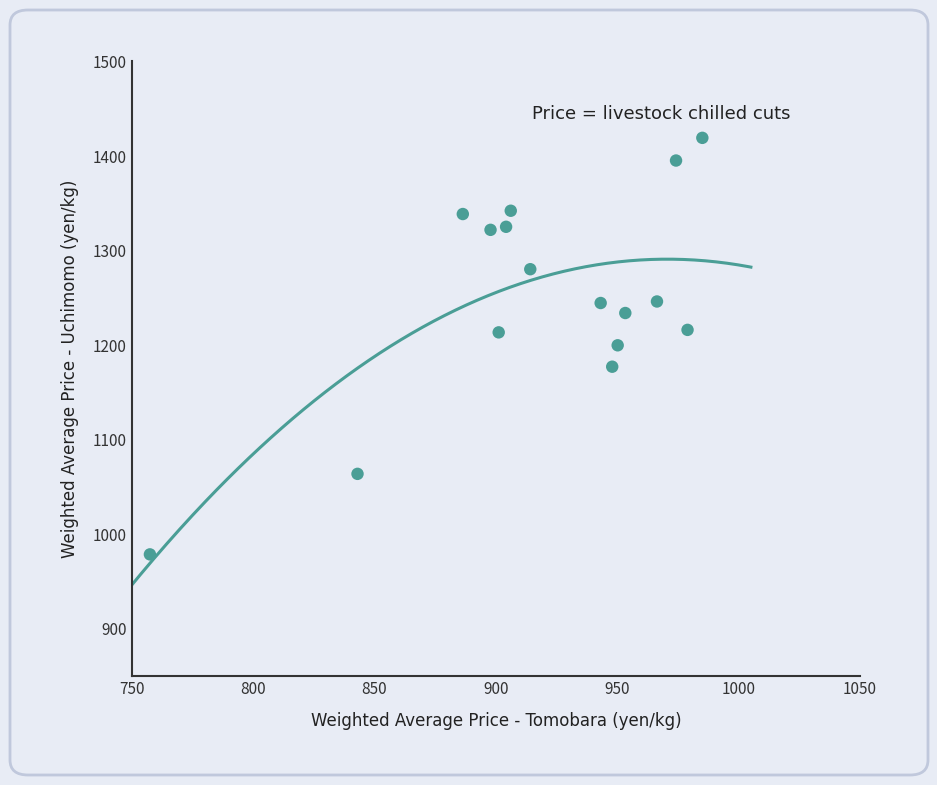

What is the range of X values (max minus min)?

227.6